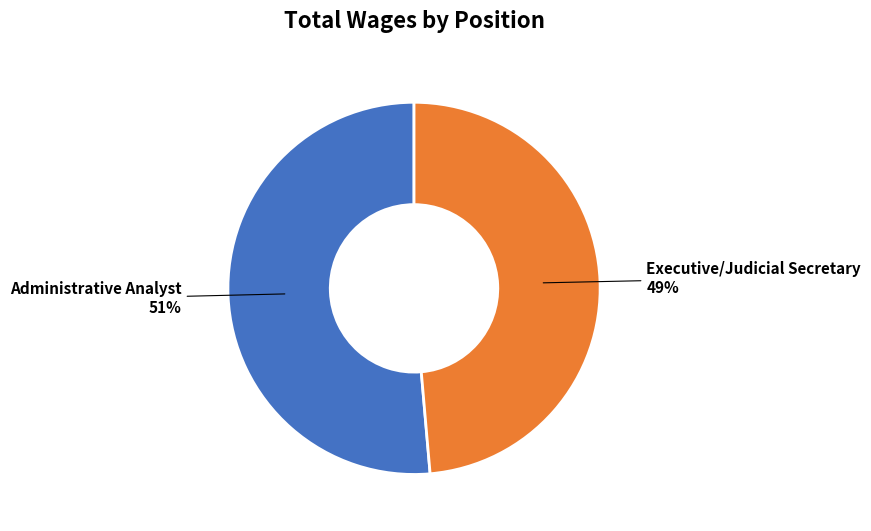

To the nearest percent, what is the average slice percentage?

50%